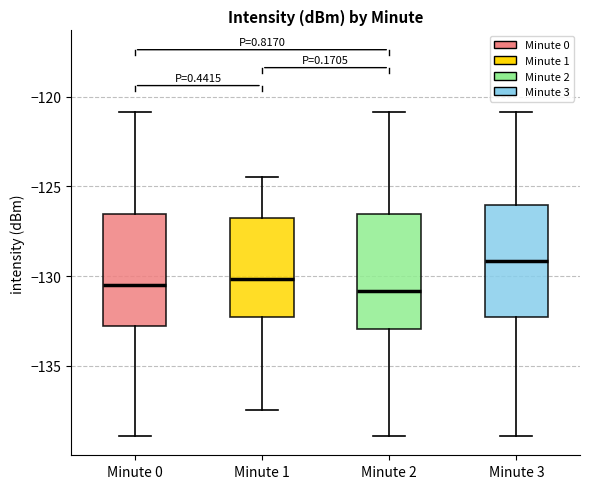

Reading left to right, read every box against the y-axis: the position of its median line, the range the box covers, and the ends of its whiskers. The values are not printed on the chart, so give them approximately, as read against the axis.

Minute 0: median -130.5, box -133.0 to -126.5, whiskers -139.0 to -121.0
Minute 1: median -130.0, box -132.5 to -126.5, whiskers -137.5 to -124.5
Minute 2: median -131.0, box -133.0 to -126.5, whiskers -139.0 to -121.0
Minute 3: median -129.0, box -132.5 to -126.0, whiskers -139.0 to -121.0